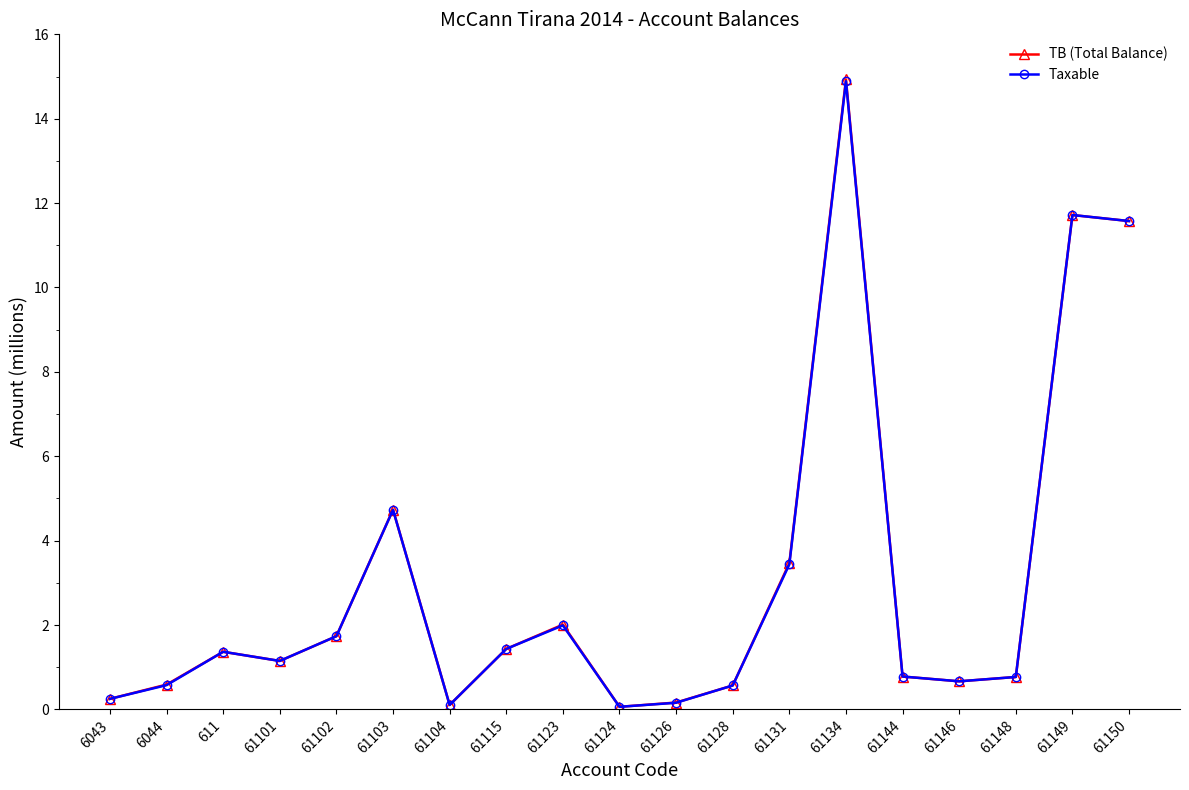

What is the highest value of the Taxable series?

14.9